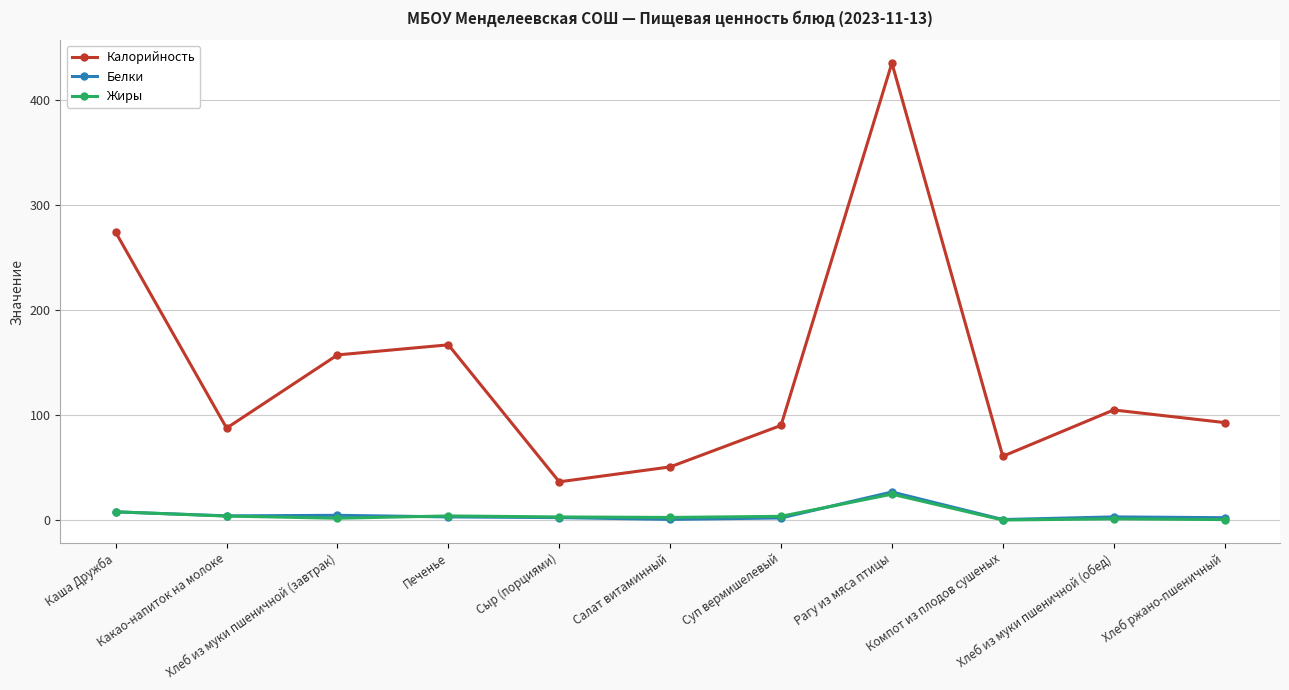

After their last crossing, which series has the higher values: Белки or Жиры?

Белки